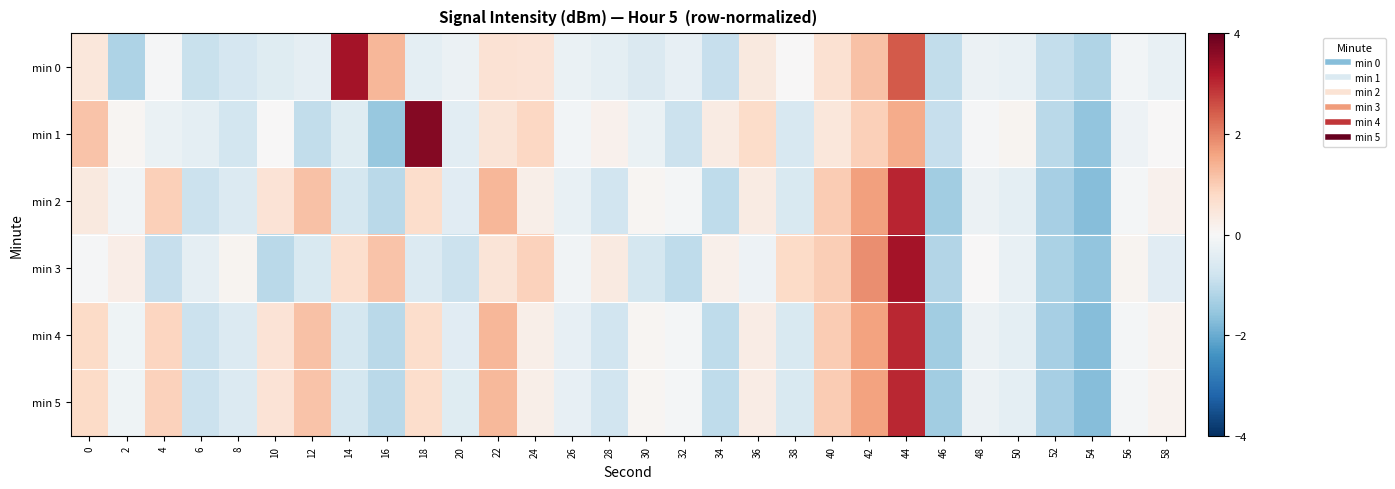

Which has a higher value, 44 or 58?

44